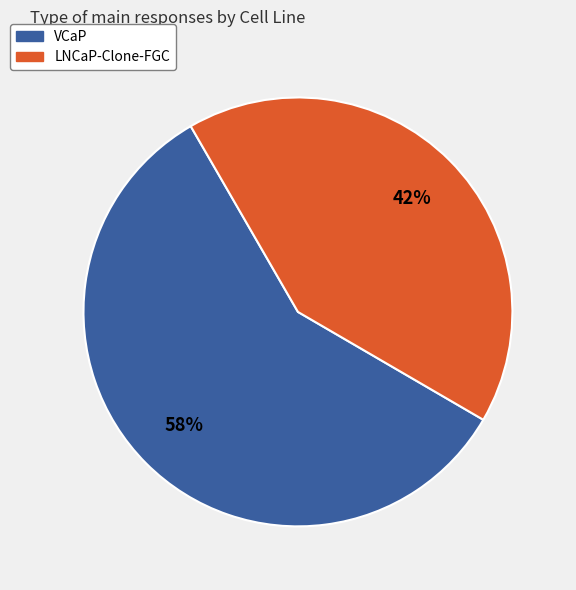

To the nearest percent, what is the combined percentage of LNCaP-Clone-FGC and VCaP?

100%